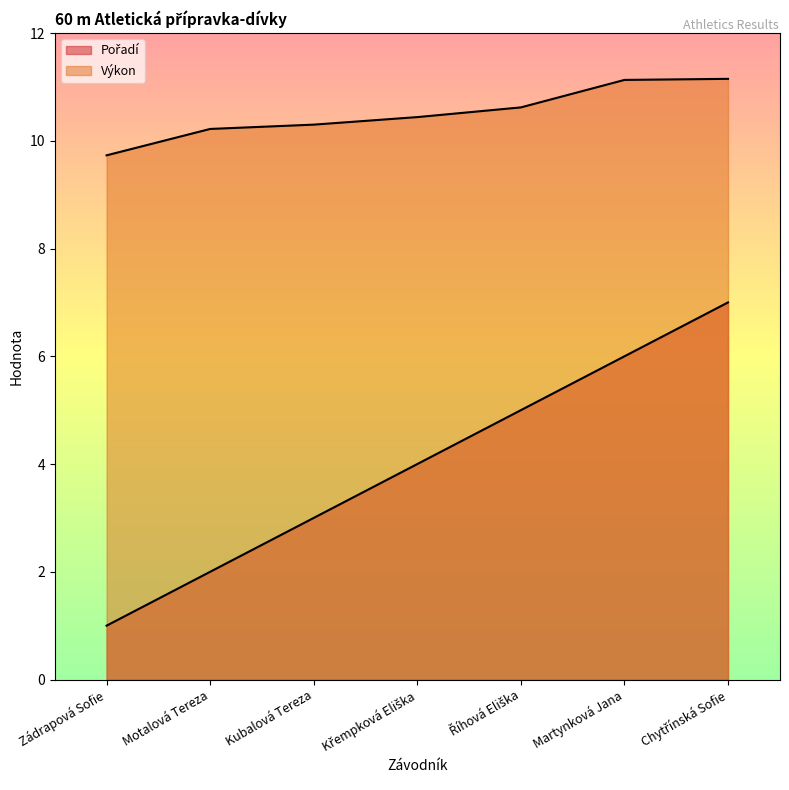

Is it true that Pořadí equals 6.0 at Martynková Jana?

True